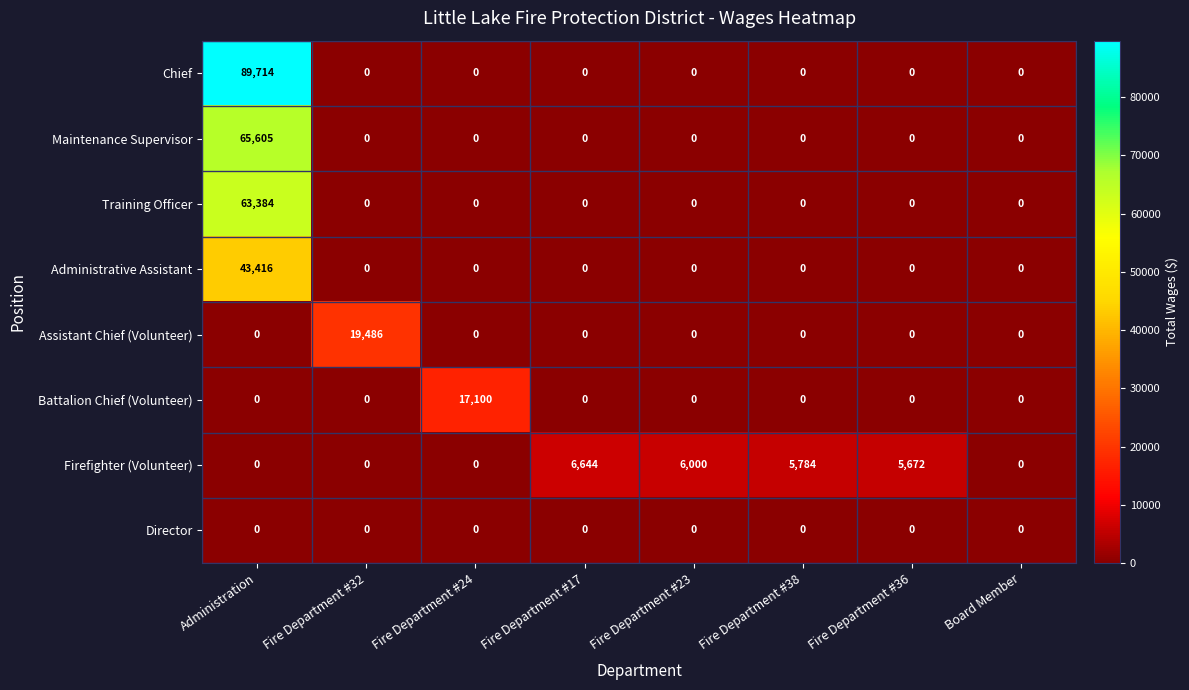

Rank the series by their maximum value, from lowest to highest.

Director, Firefighter (Volunteer), Battalion Chief (Volunteer), Assistant Chief (Volunteer), Administrative Assistant, Training Officer, Maintenance Supervisor, Chief